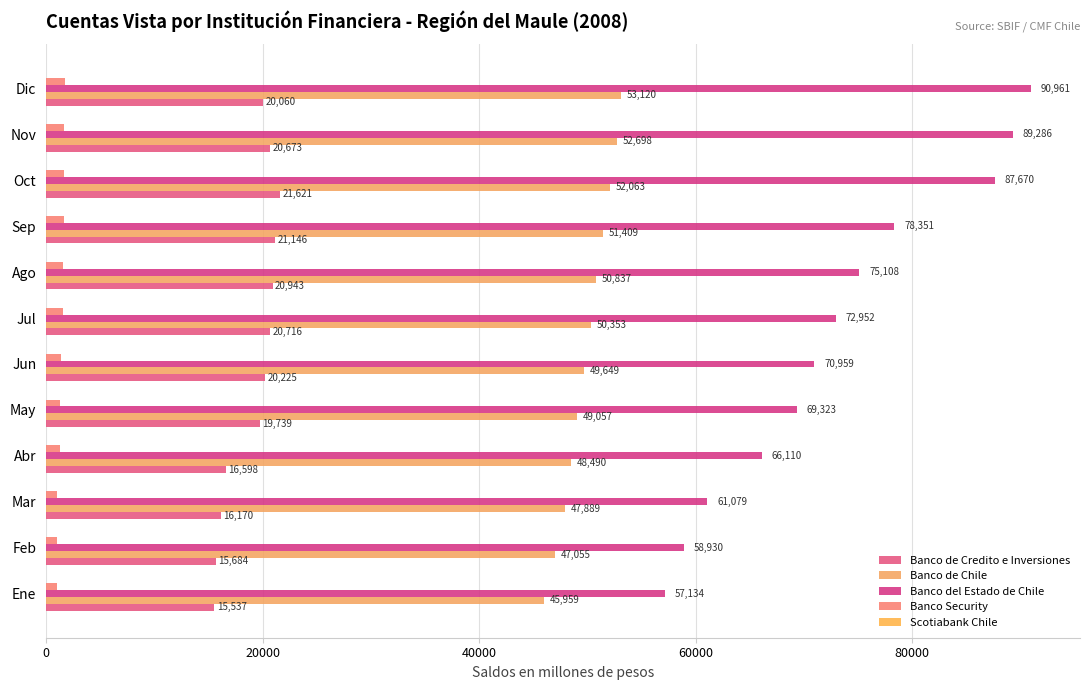

Count the number of categories in the chart.

12